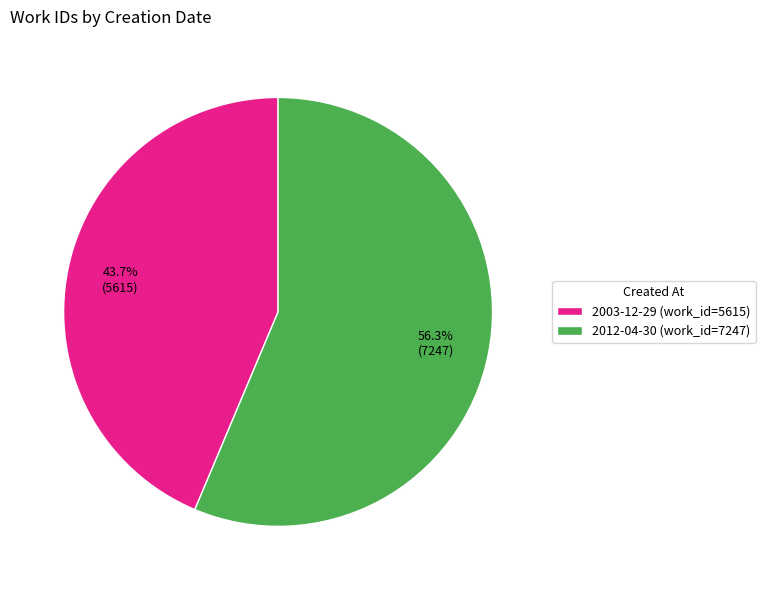

Approximately how many times larger is the value at 2012-04-30 compared to 2003-12-29?

1.3